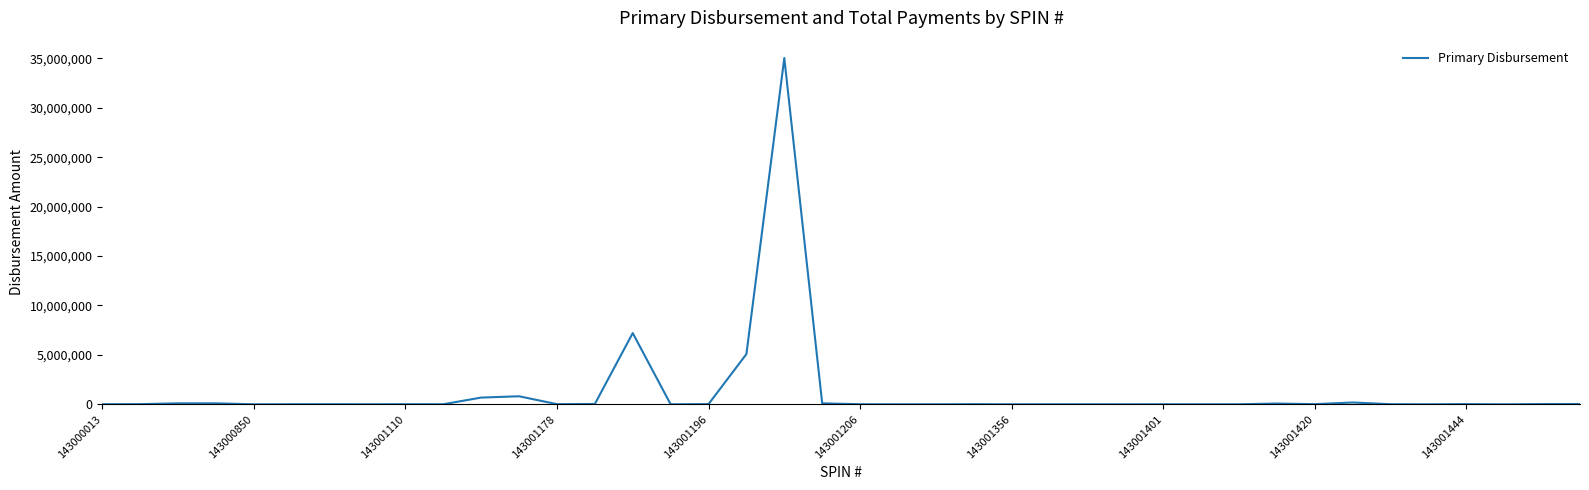

What is the difference between the maximum and minimum values?

35034411